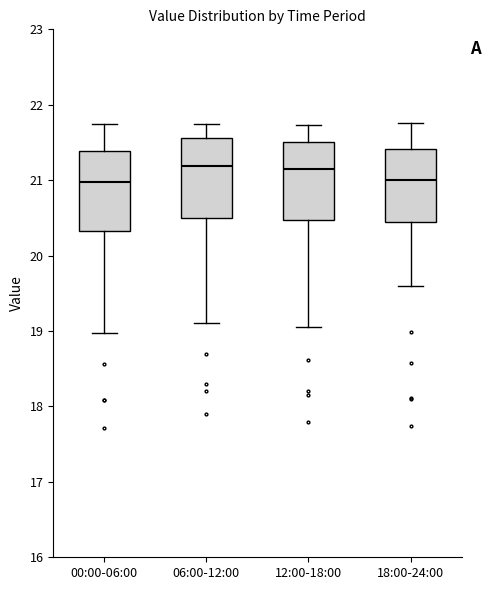

Reading left to right, transcribe this box plot: for each box, give where its median line is, the range the box spans, and where its two whiskers end, as read against the y-axis. The values are not printed on the chart, so give them approximately, as read against the axis.

00:00-06:00: median 21.0, box 20.3 to 21.4, whiskers 19.0 to 21.7
06:00-12:00: median 21.2, box 20.5 to 21.6, whiskers 19.1 to 21.8
12:00-18:00: median 21.2, box 20.5 to 21.5, whiskers 19.1 to 21.7
18:00-24:00: median 21.0, box 20.4 to 21.4, whiskers 19.6 to 21.8